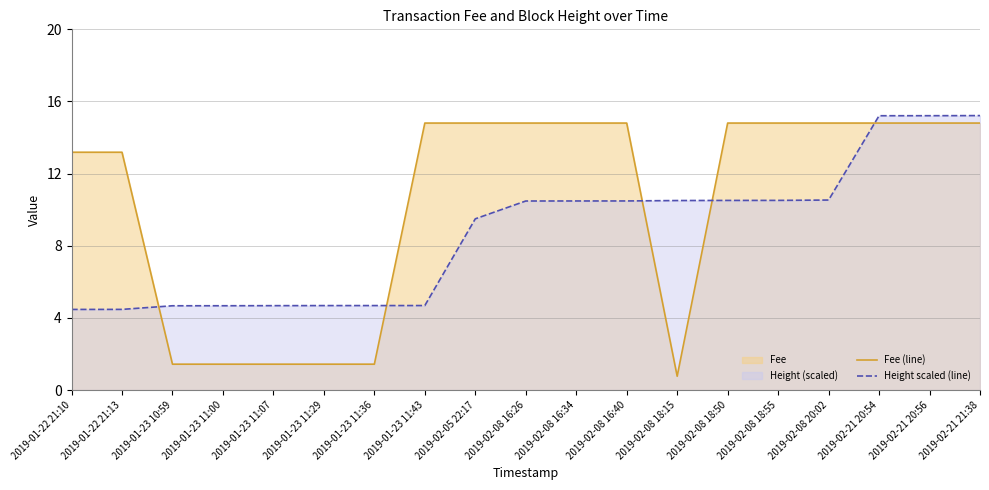

Between which two adjacent categories do Fee (line) and Height scaled (line) first intersect?

2019-01-22 21:13 and 2019-01-23 10:59